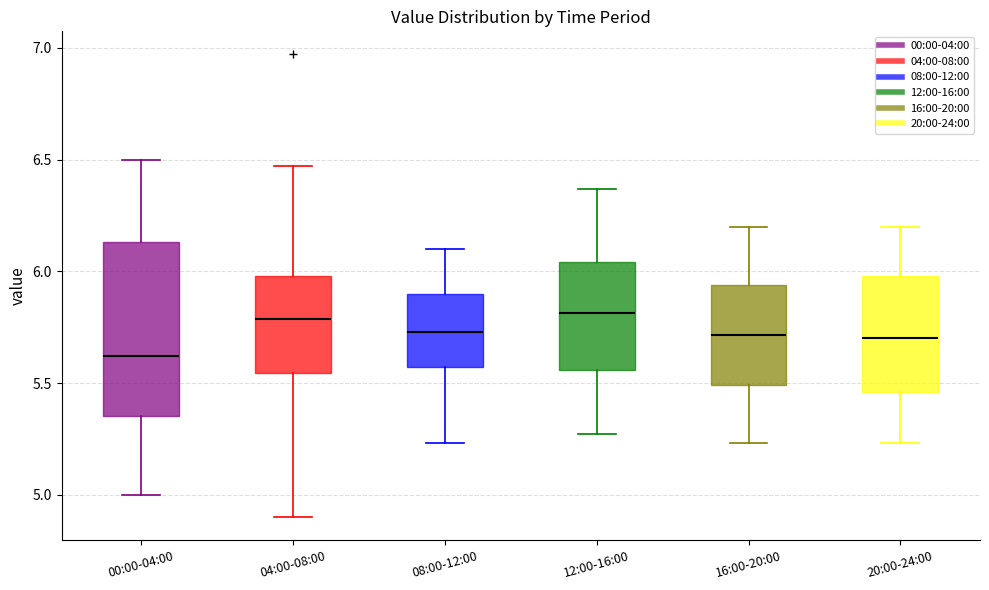

Where does the lower whisker of the box for 20:00-24:00 end on the y-axis? The values are not printed on the chart, so give them approximately, as read against the axis.

5.25